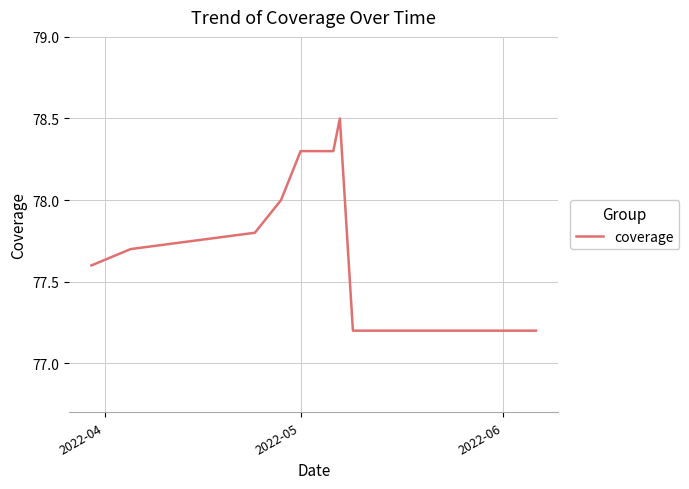

What is the average value?

77.9